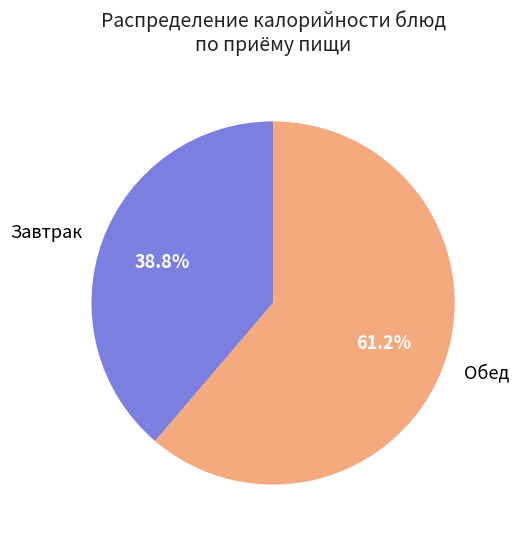

Count the number of slices in the pie.

2